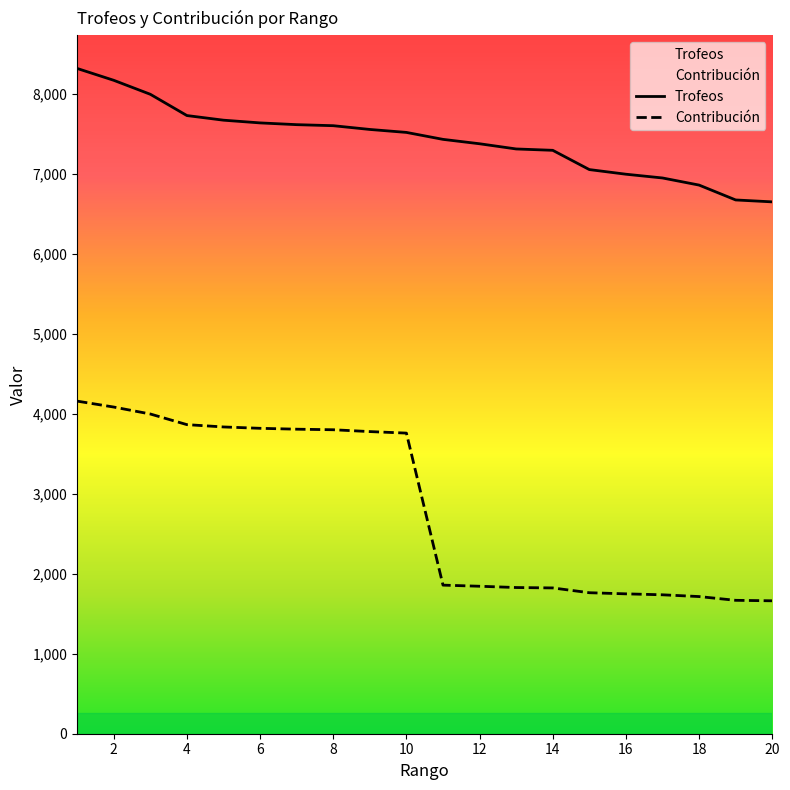

Reading left to right, what are all the values shown in this chart?

Trofeos: 1=8323	2=8175	3=8000	4=7734	5=7676	6=7642	7=7620	8=7607	9=7560	10=7523	11=7436	12=7381	13=7316	14=7299	15=7058	16=7000	17=6953	18=6864	19=6678	20=6654
Contribución: 1=4161	2=4087	3=4000	4=3867	5=3838	6=3821	7=3810	8=3803	9=3780	10=3761	11=1859	12=1845	13=1829	14=1824	15=1764	16=1750	17=1738	18=1716	19=1669	20=1663